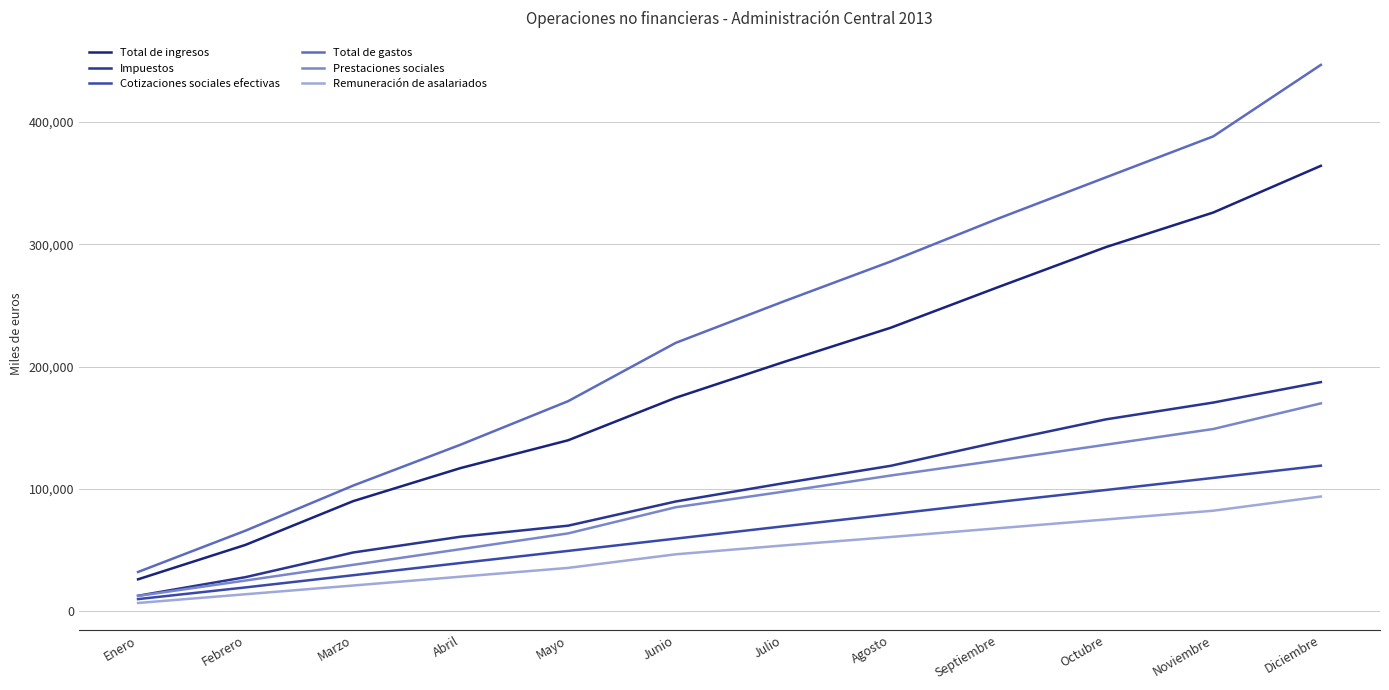

How many lines are shown in the chart?

6